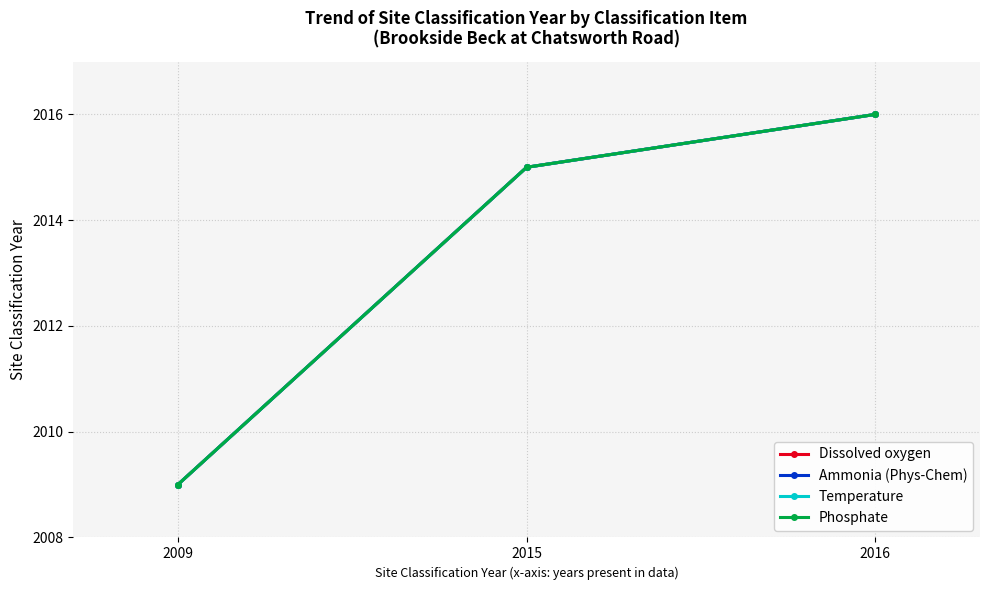

Which series has the largest total across all categories?

Dissolved oxygen